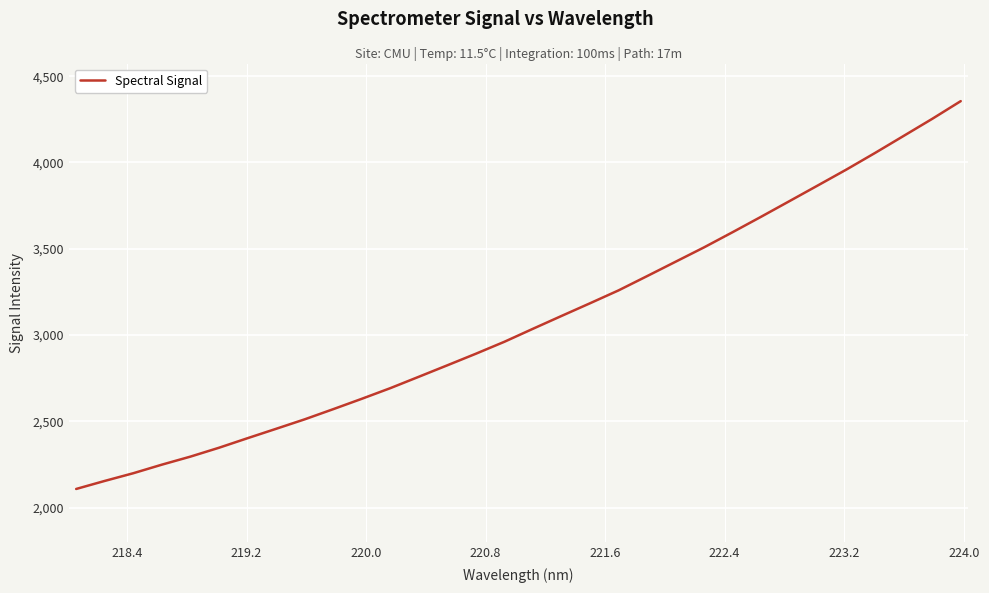

Does the chart have visible grid lines?

Yes